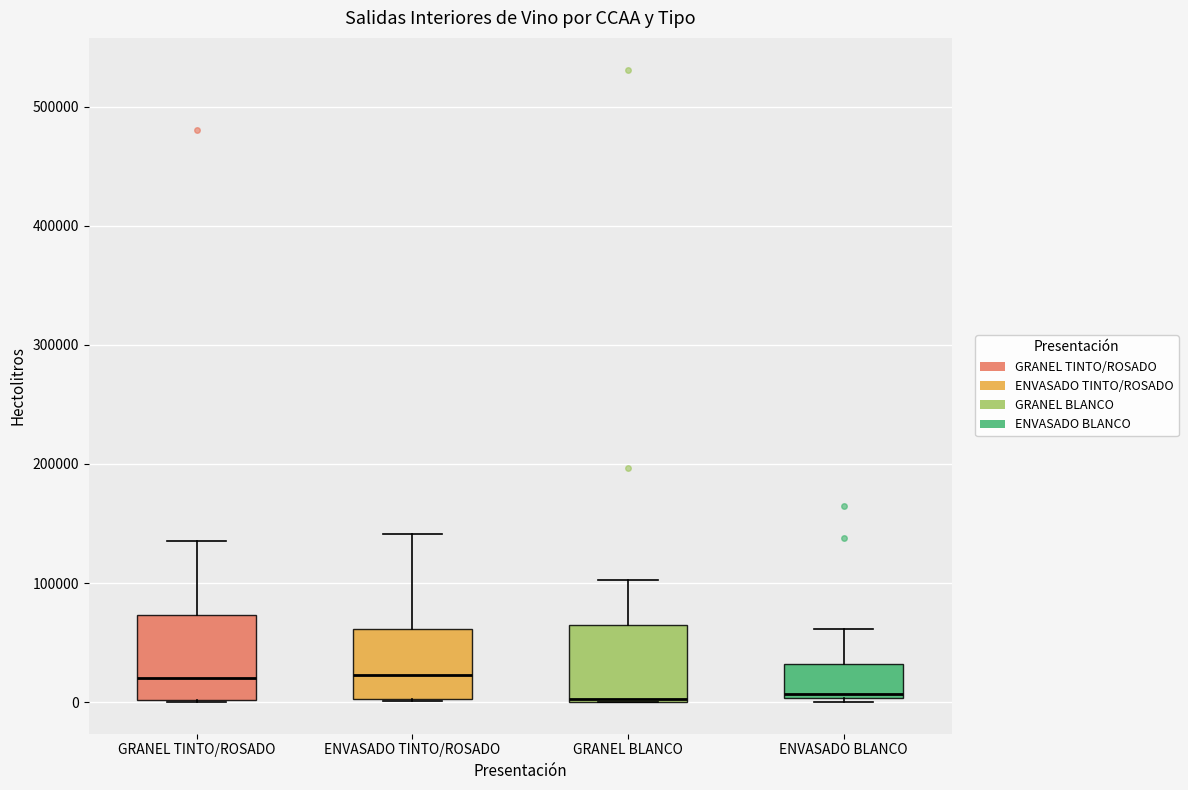

Reading left to right, read every box against the y-axis: the position of its median line, the range the box covers, and the ends of its whiskers. The values are not printed on the chart, so give them approximately, as read against the axis.

GRANEL TINTO/ROSADO: median 20000, box 0 to 70000, whiskers 0 to 140000
ENVASADO TINTO/ROSADO: median 20000, box 0 to 60000, whiskers 0 to 140000
GRANEL BLANCO: median 0 (drawn on the box's lower edge), box 0 to 70000, whiskers 0 to 100000
ENVASADO BLANCO: median 10000, box 0 to 30000, whiskers 0 to 60000